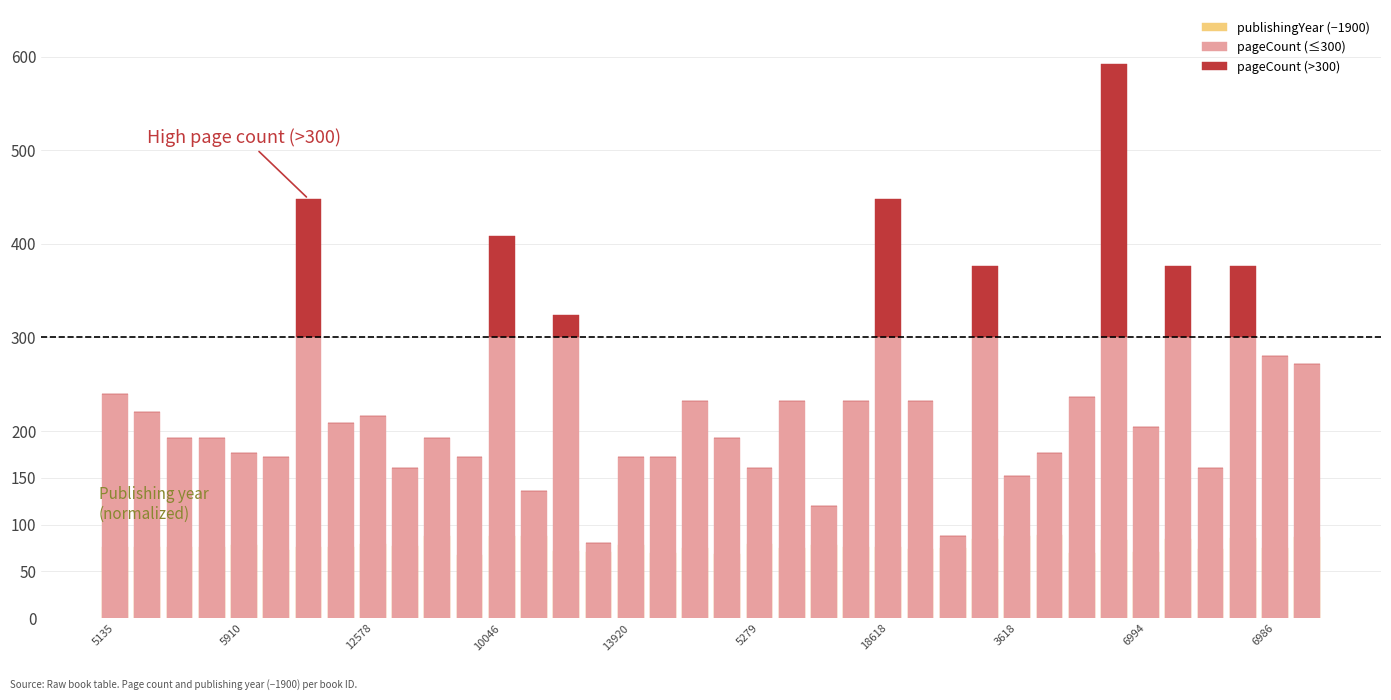

What position from the left is 13920?

17